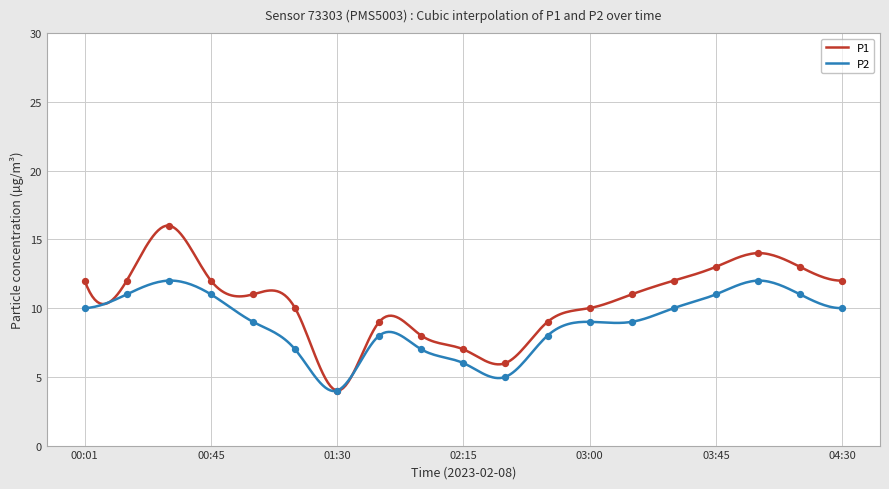

What are all the series names shown in the legend?

P1, P2